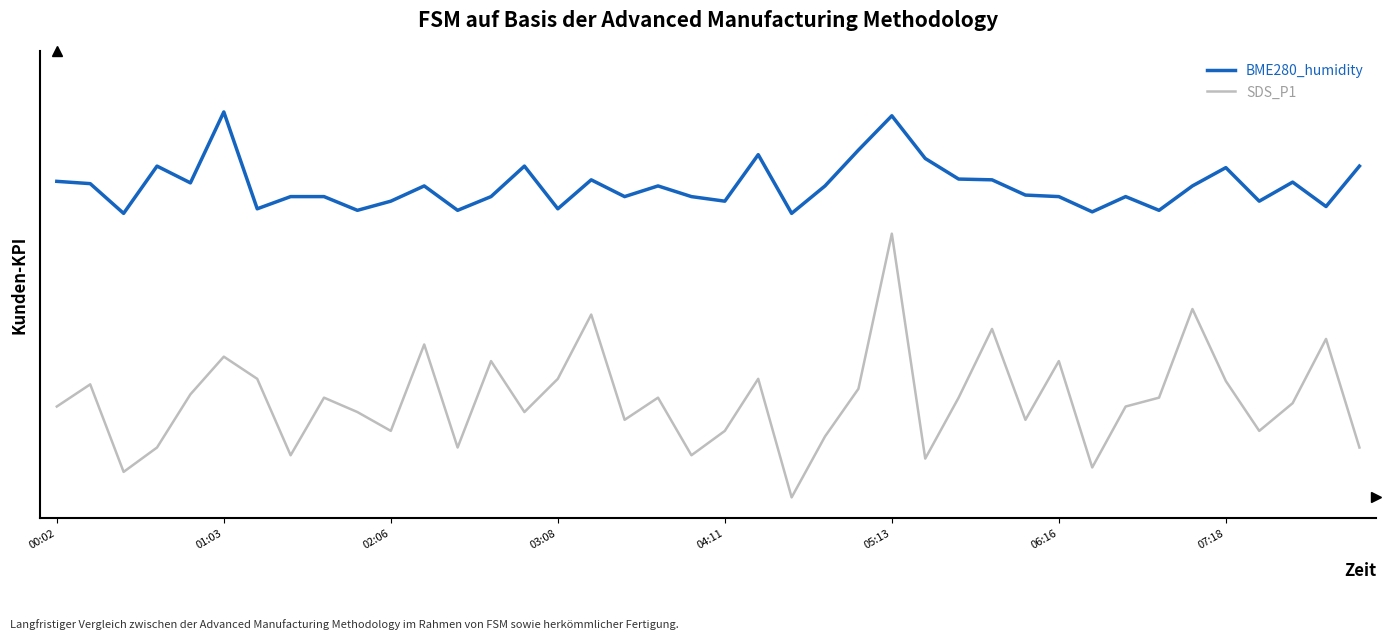

What are all the series names shown in the legend?

BME280_humidity, SDS_P1